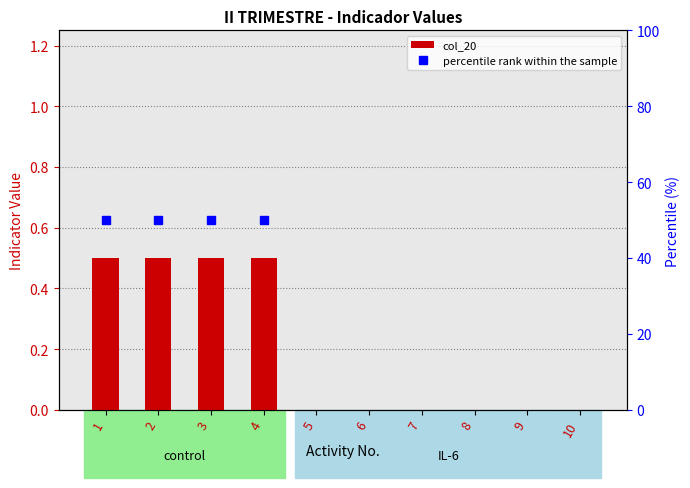

The chart shows a value of 0.5 at 3. True or false?

True